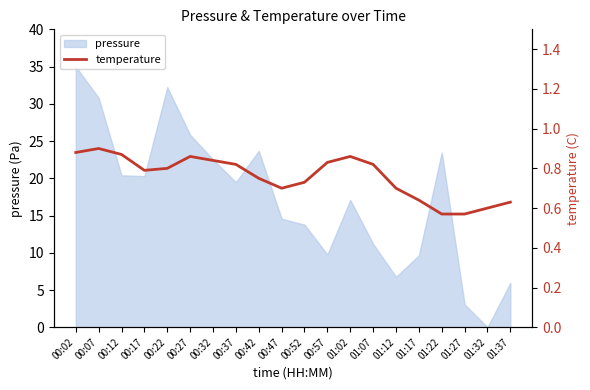

Reading left to right, what are all the values shown in this chart?

00:02=0.9	00:07=0.9	00:12=0.9	00:17=0.8	00:22=0.8	00:27=0.9	00:32=0.8	00:37=0.8	00:42=0.8	00:47=0.7	00:52=0.7	00:57=0.8	01:02=0.9	01:07=0.8	01:12=0.7	01:17=0.6	01:22=0.6	01:27=0.6	01:32=0.6	01:37=0.6